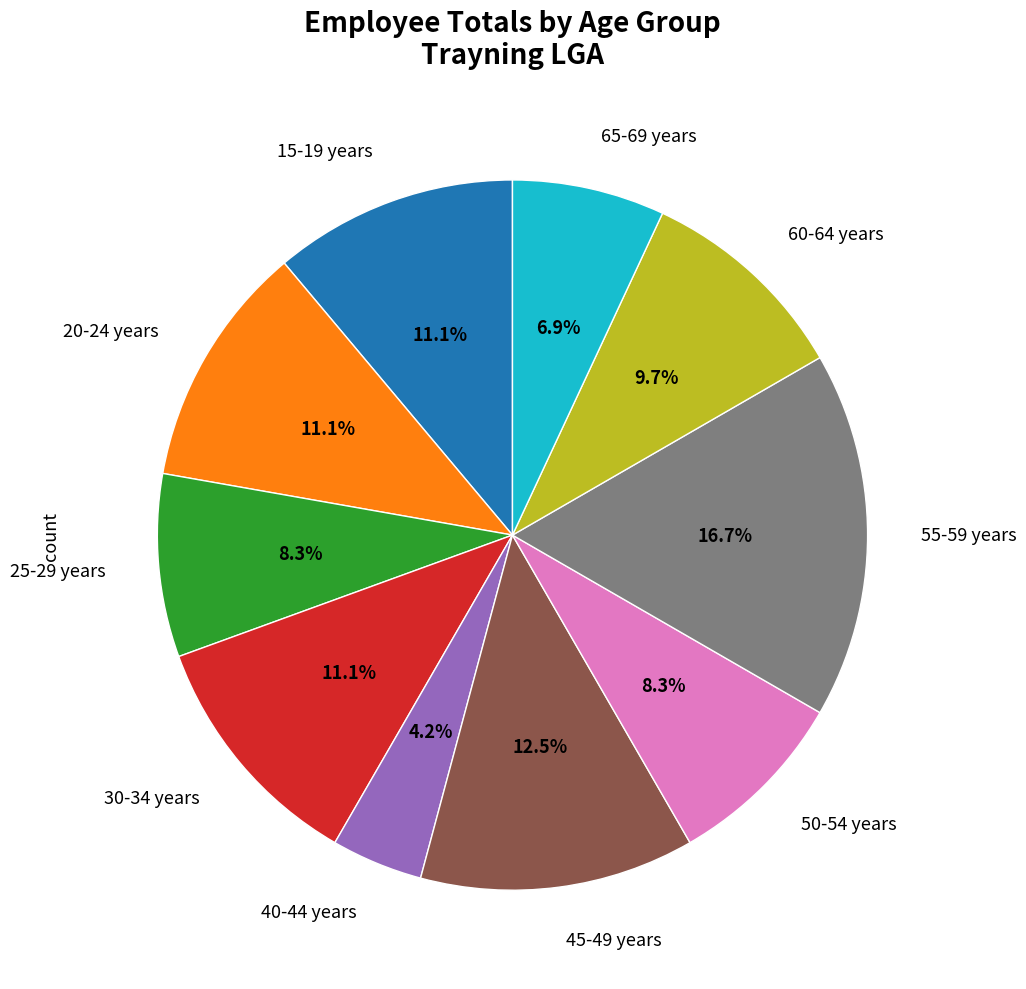

Does any single category account for the majority?

No